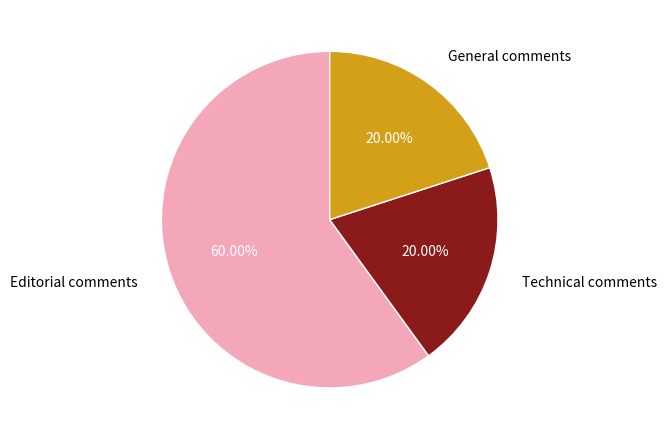

Approximately how many times larger is the value at Technical comments compared to Editorial comments?

0.3